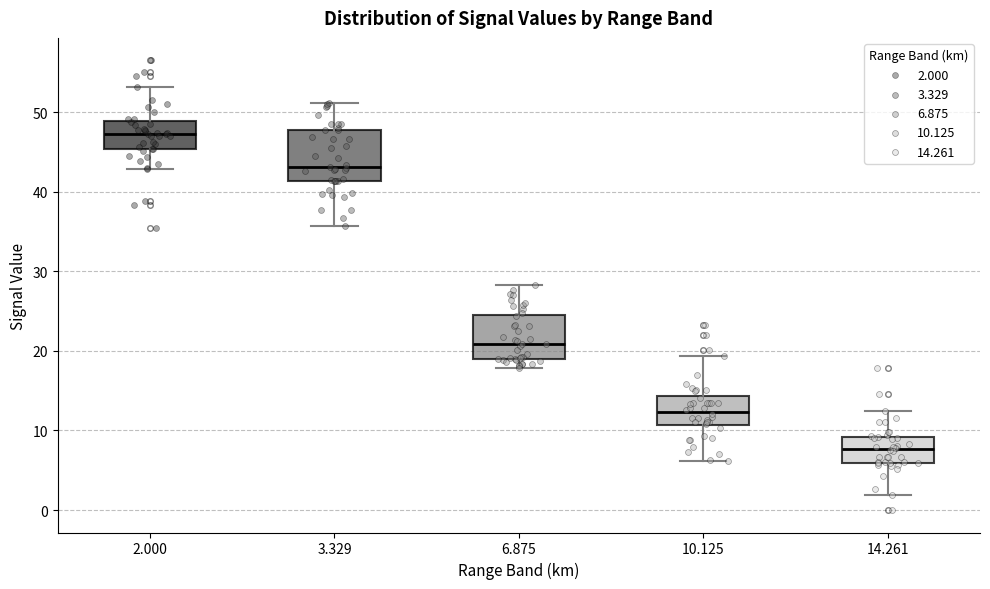

Reading left to right, read every box against the y-axis: the position of its median line, the range the box covers, and the ends of its whiskers. The values are not printed on the chart, so give them approximately, as read against the axis.

2.000: median 47, box 45 to 49, whiskers 43 to 53
3.329: median 43, box 41 to 48, whiskers 36 to 51
6.875: median 21, box 19 to 24, whiskers 18 to 28
10.125: median 12, box 11 to 14, whiskers 6 to 19
14.261: median 8, box 6 to 9, whiskers 2 to 12